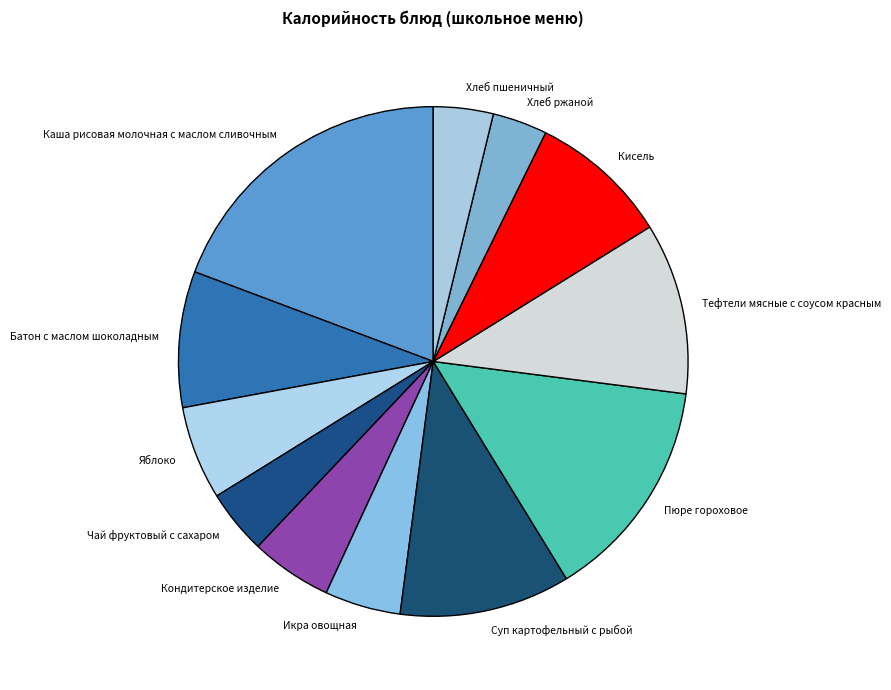

Is the sum of Хлеб ржаной and Батон с маслом шоколадным greater than half?

No